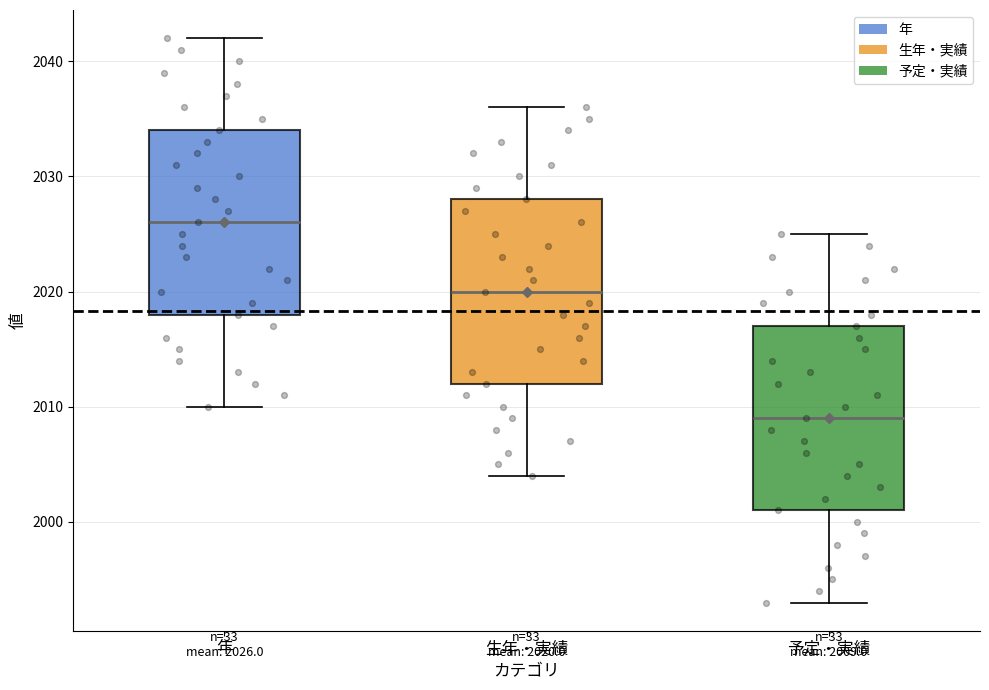

Which box has the highest median line?

年